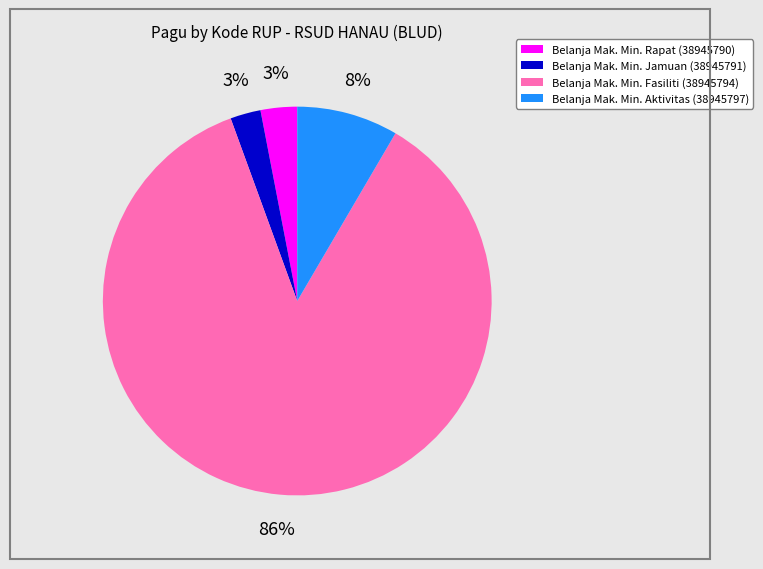

Which has a higher value, Belanja Mak. Min. Fasiliti (38945794) or Belanja Mak. Min. Rapat (38945790)?

Belanja Mak. Min. Fasiliti (38945794)